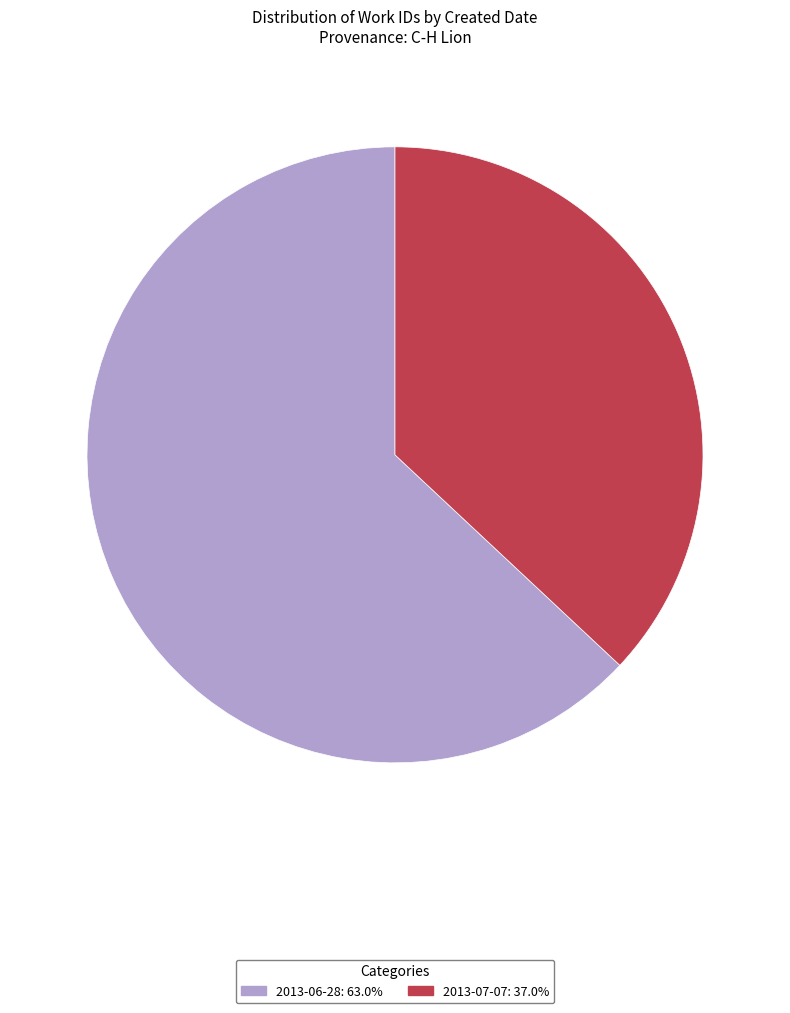

Rank the categories by value from highest to lowest.

2013-06-28, 2013-07-07